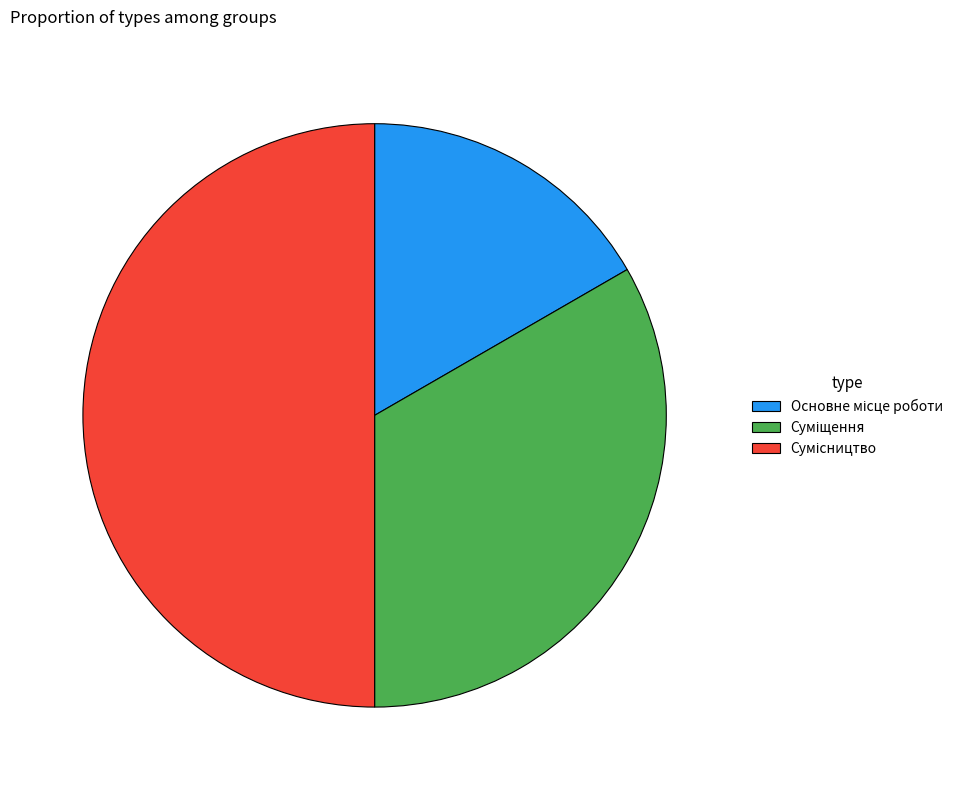

How many segments does this pie chart have?

3